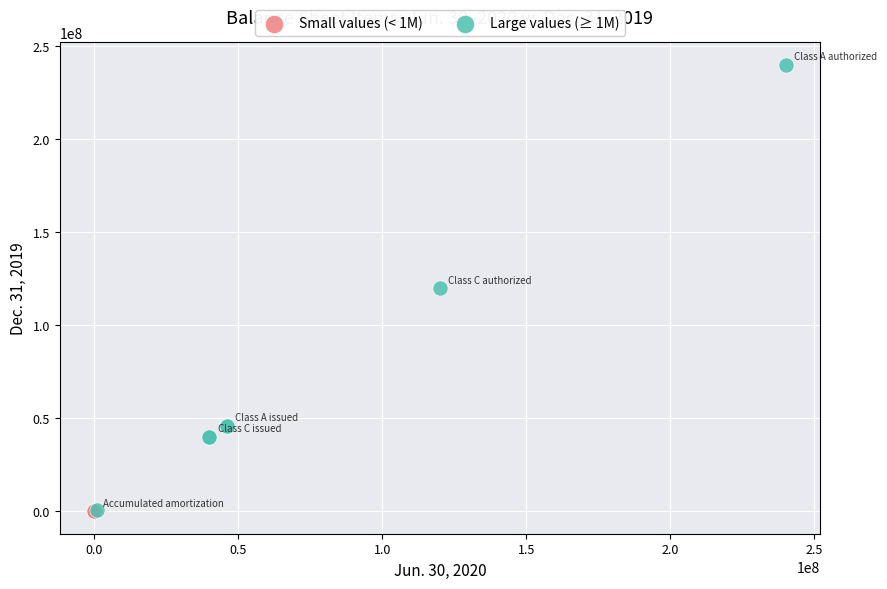

Which series contains the highest Y value?

Large values (≥ 1M)